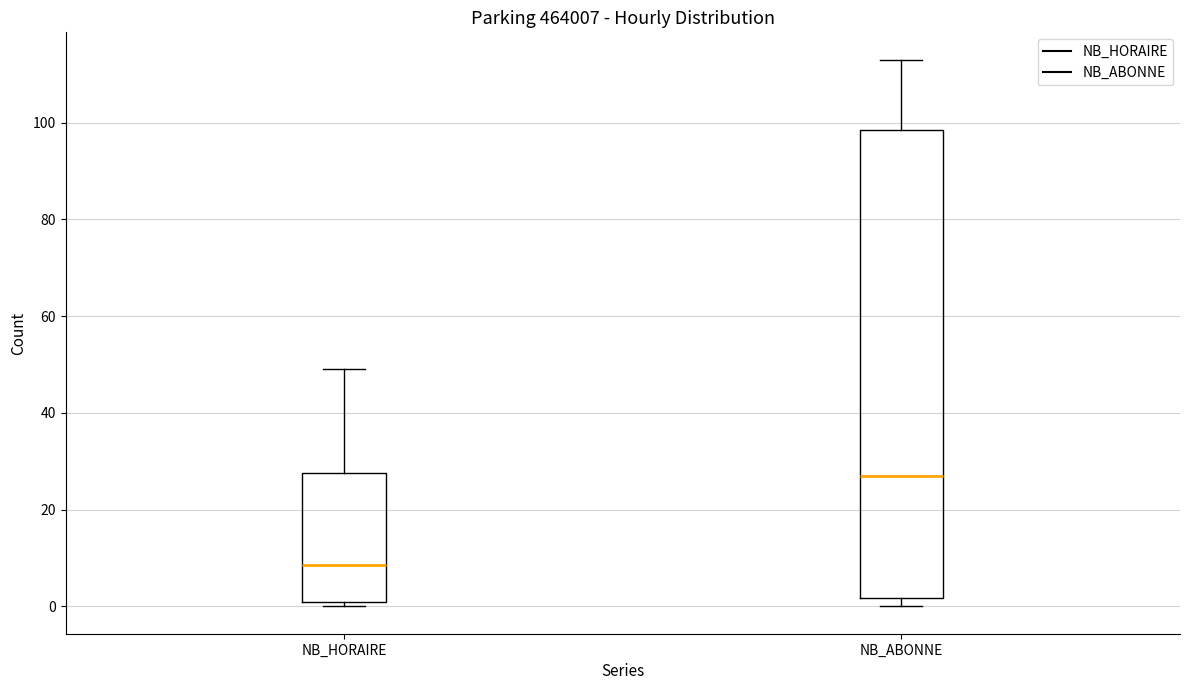

Where does the upper whisker of the box for NB_HORAIRE end on the y-axis? The values are not printed on the chart, so give them approximately, as read against the axis.

50